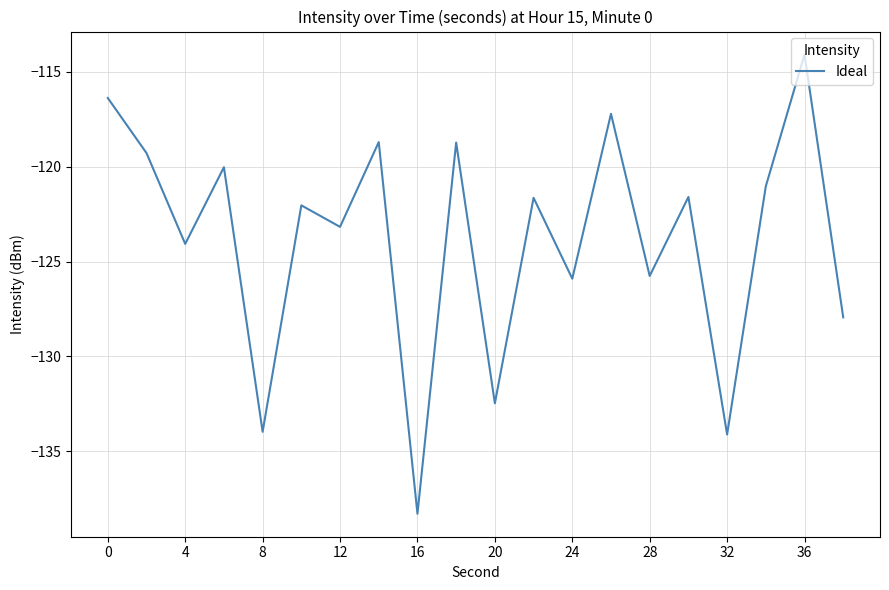

What is the difference between the maximum and minimum values?

24.2